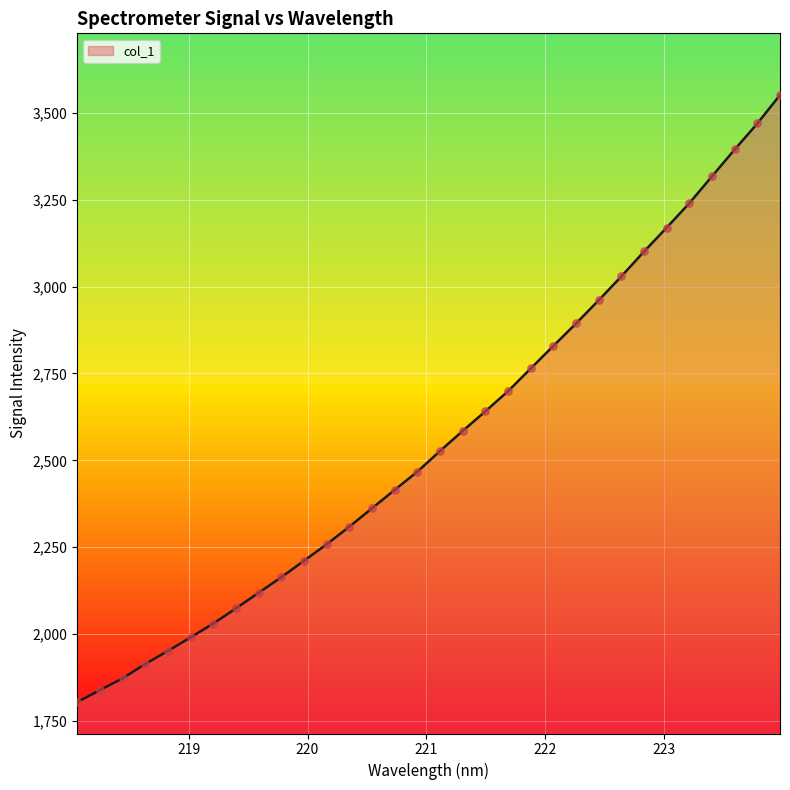

What is the greatest value displayed?

3551.6